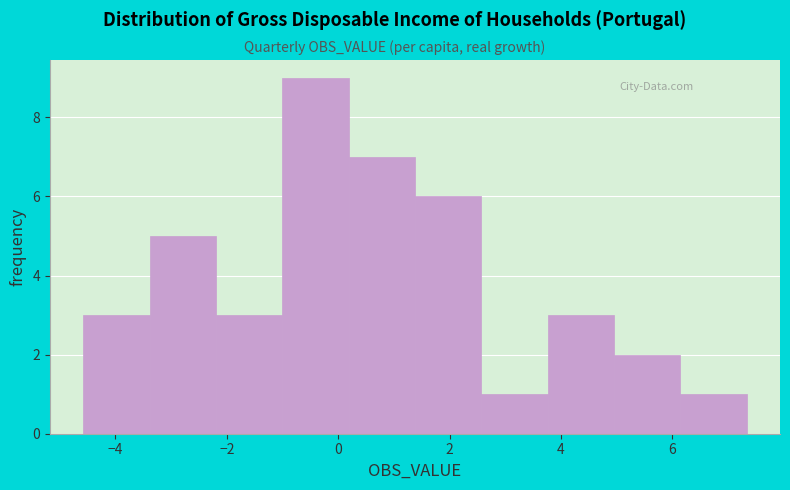

How tall is the bar that spans 5.0 to 6.2 on the x-axis? Neither the bar edges nor the heights are printed on the chart, so give them approximately, as read against the axes.

2